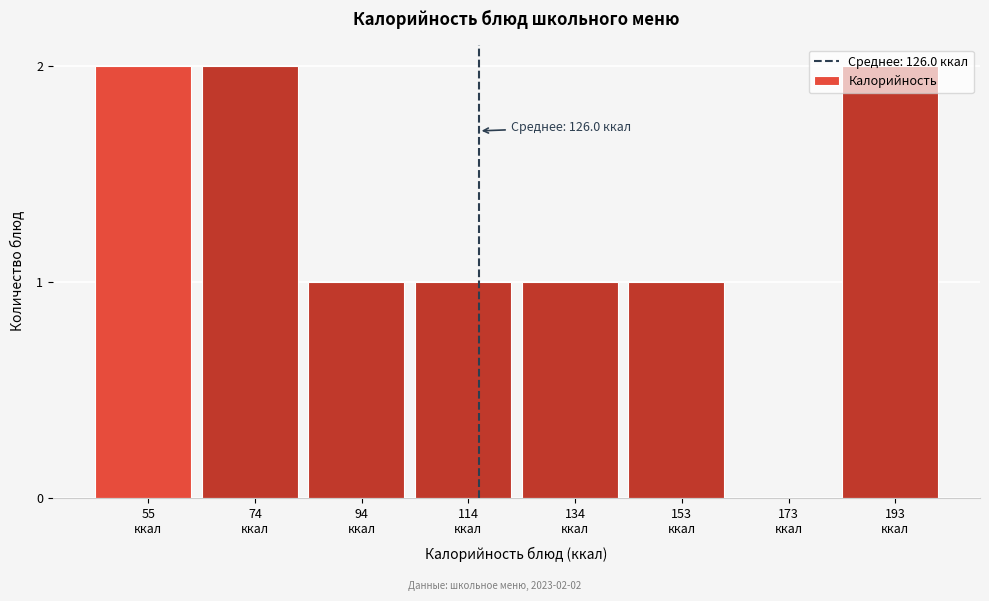

What is the sum of all values?

10